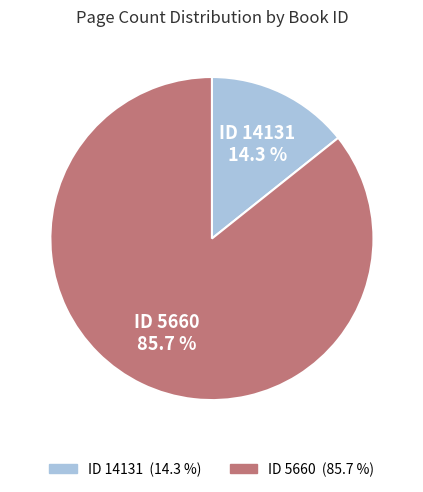

Is there any slice that represents more than half of the pie?

Yes